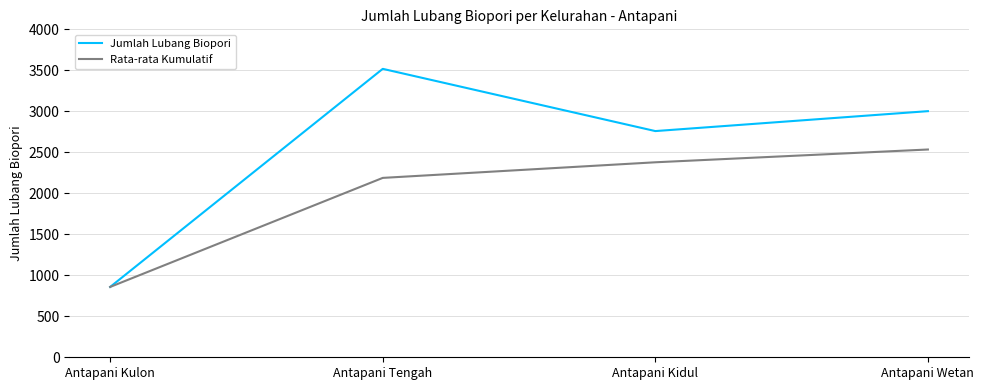

Is this an area chart (filled region under the line)?

No